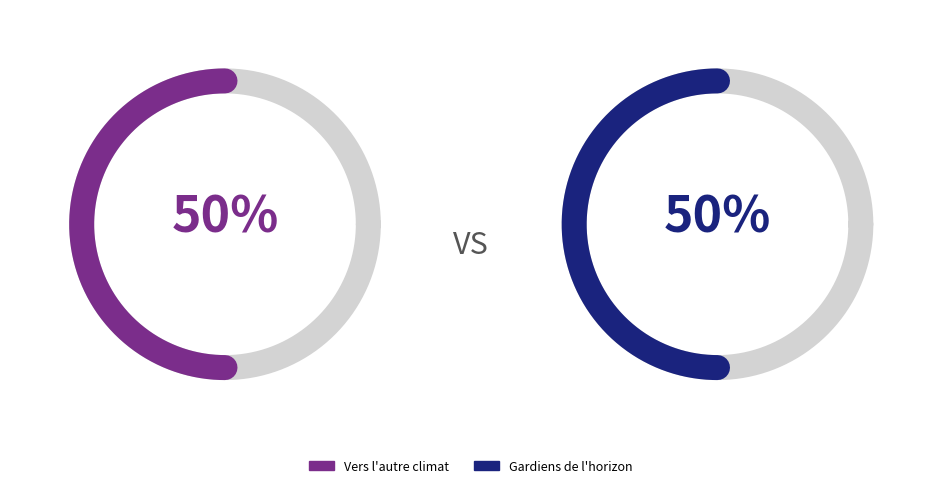

What is the smallest slice in the pie chart?

Vers l'autre climat